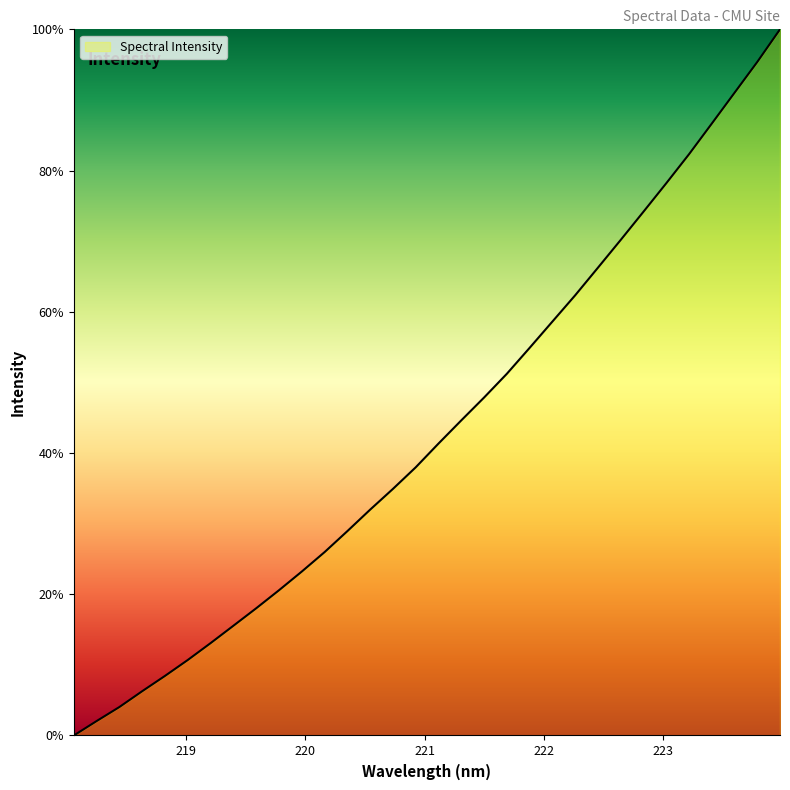

What is the greatest value displayed?

100.0